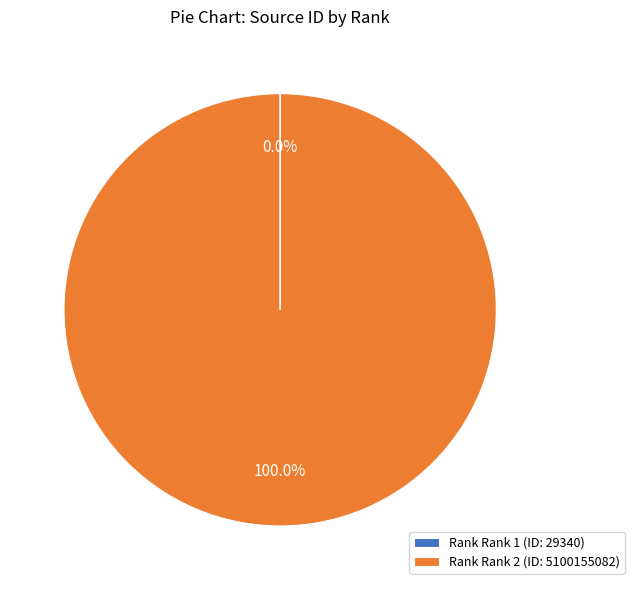

Which slice is the largest?

Rank Rank 2 (ID: 5100155082)